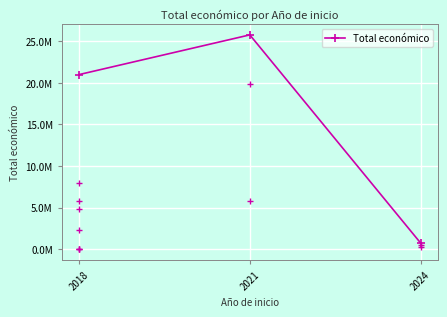

Reading right to left, transcribe all the data shown in this chart.

2024=735771	2021=25753107	2018=20979626